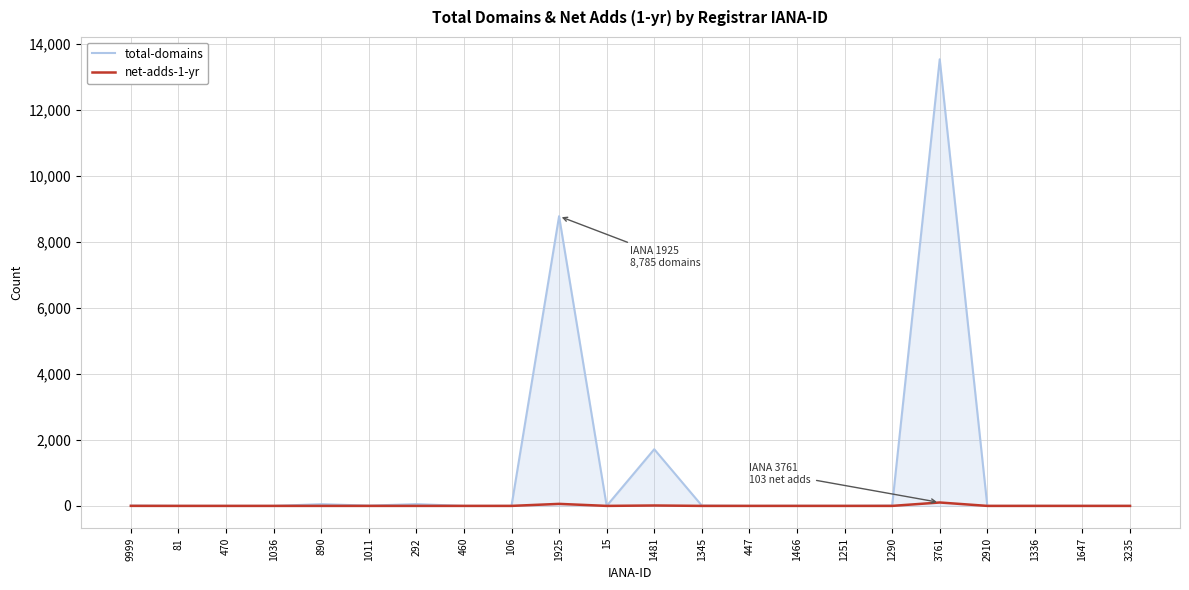

Does the chart display data point markers on the line(s)?

No